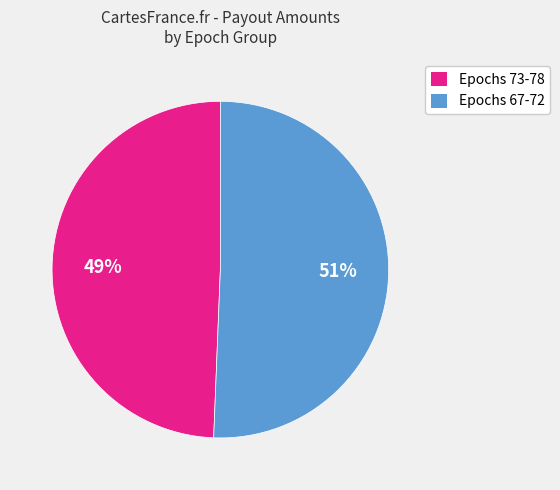

To the nearest percent, what portion does Epochs 67-72 represent?

51%